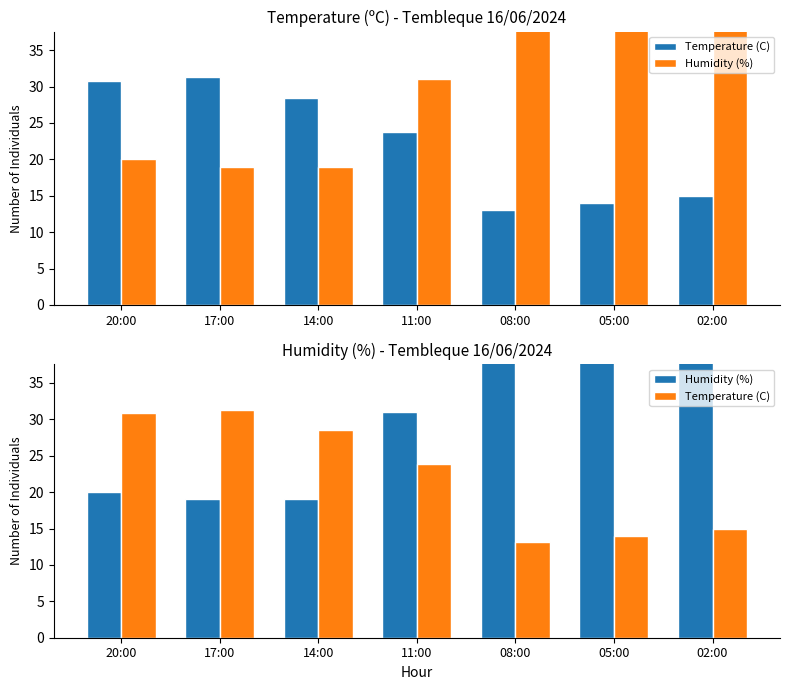

Reading left to right, transcribe all the data shown in this chart.

Temperature (C): 30.8	31.3	28.5	23.8	13.1	14.0	15.0
Humidity (%): 20.0	19.0	19.0	31.0	59.0	49.0	42.0